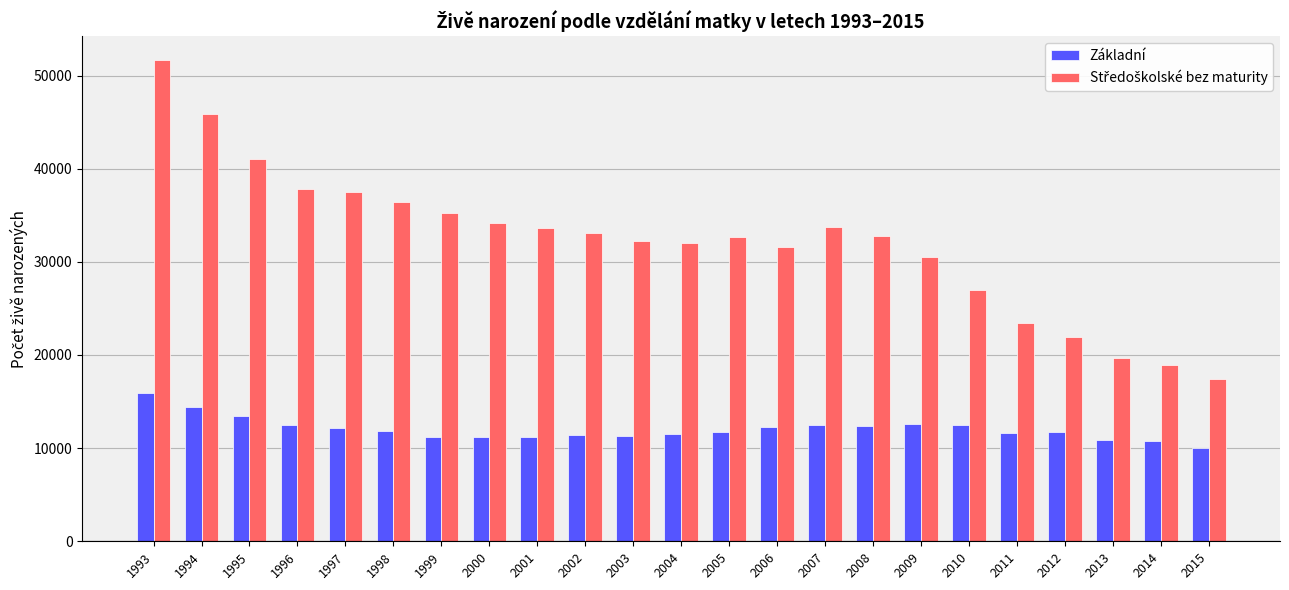

The Základní series shows 11739 at 2012. True or false?

True